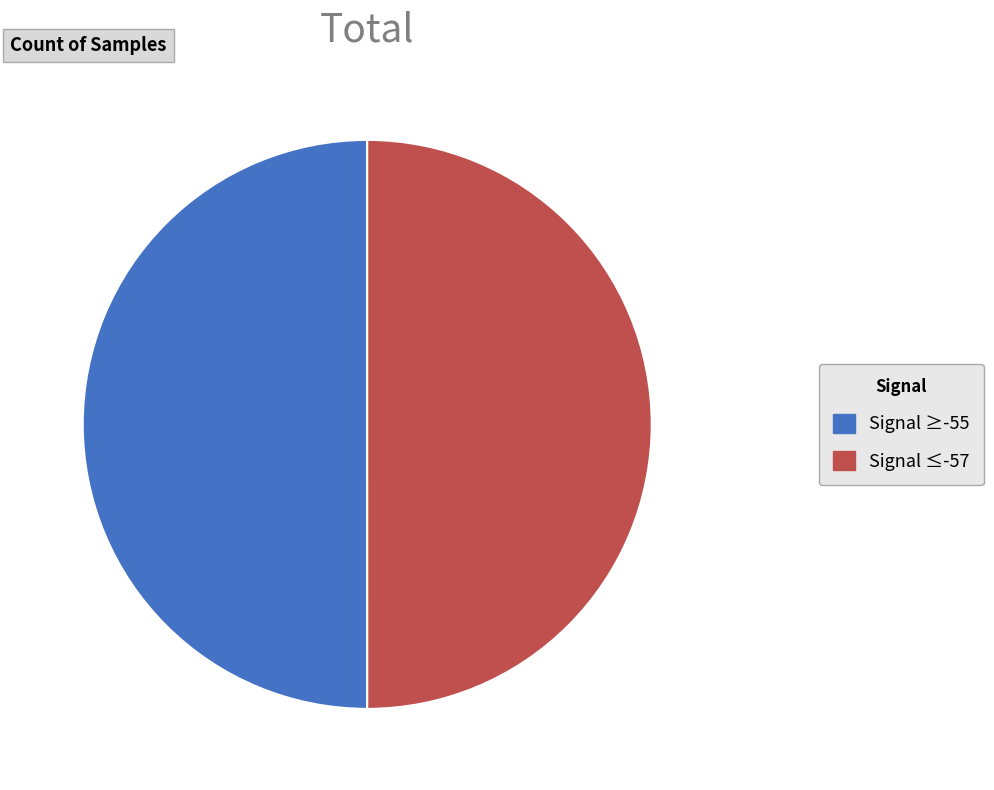

True or false: Signal ≤-57 accounts for 35% of the total.

False